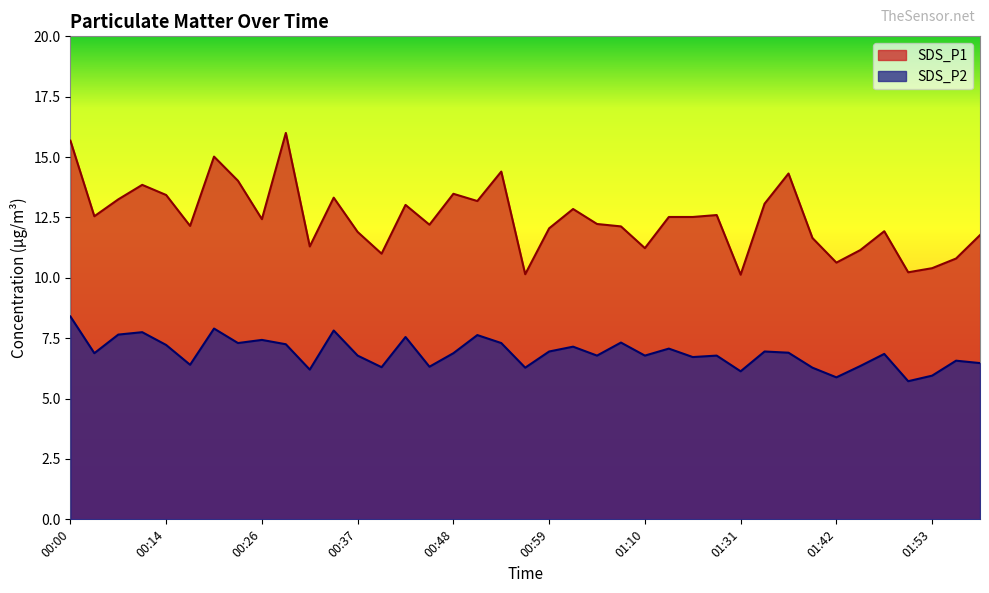

What is the sum of all SDS_P1 values?

486.5